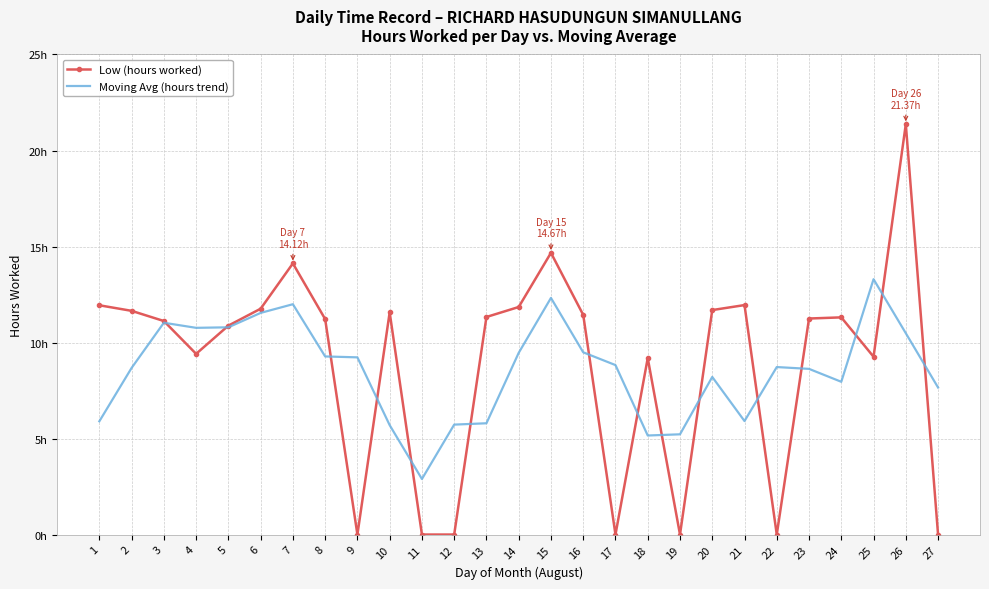

Which series has the largest total across all categories?

Low (hours worked)